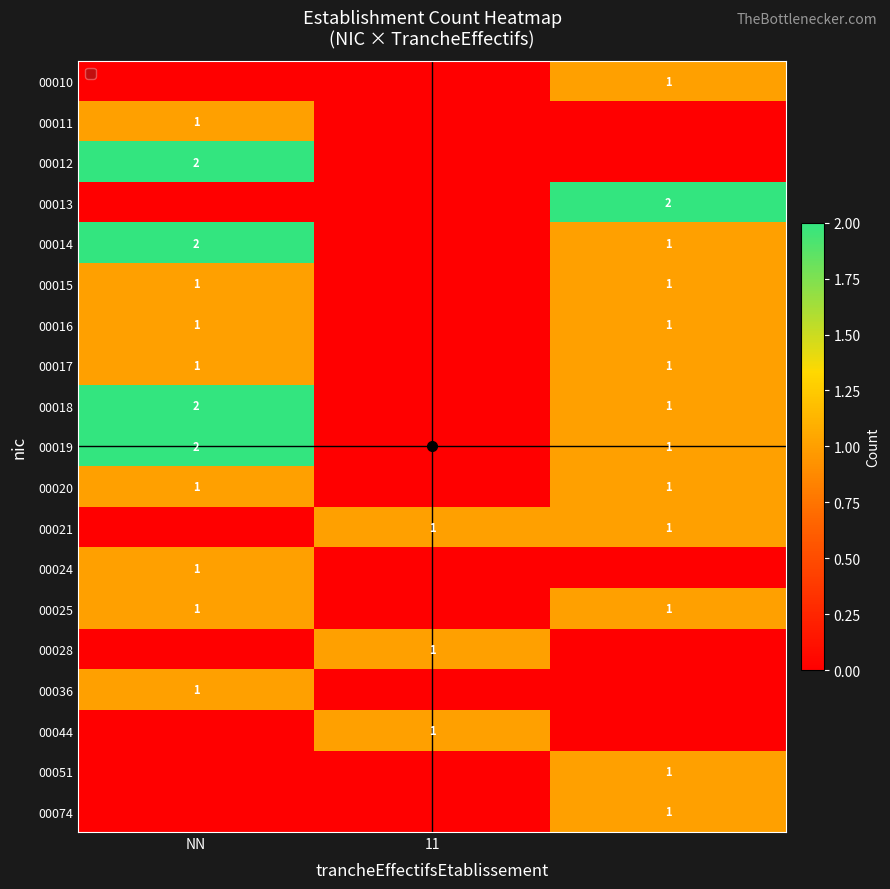

At NN, list the series in order from smallest to largest.

00010, 00013, 00021, 00028, 00044, 00051, 00074, 00011, 00015, 00016, 00017, 00020, 00024, 00025, 00036, 00012, 00014, 00018, 00019